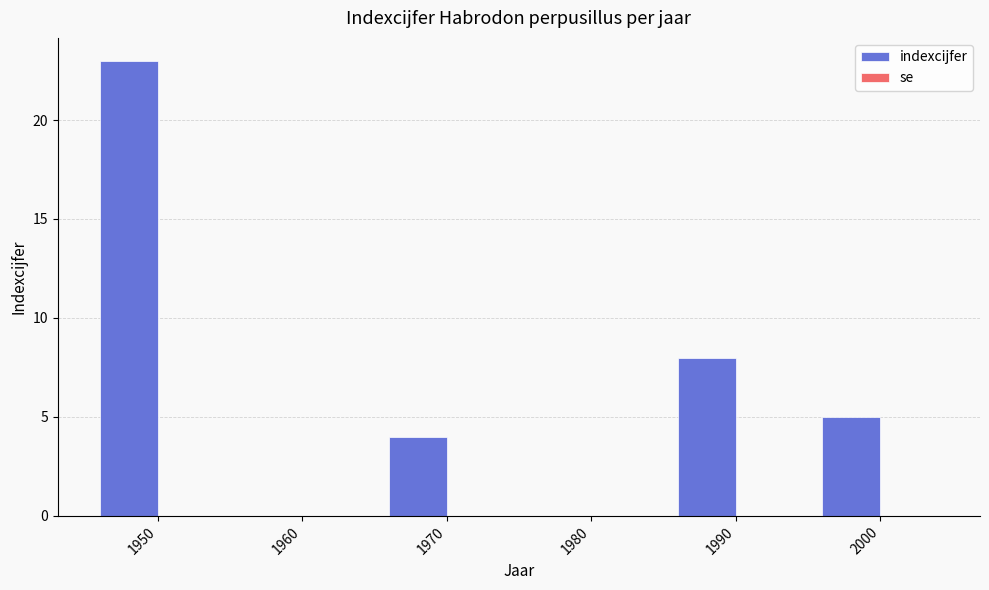

Where is the data nearest to the value 11?

1990